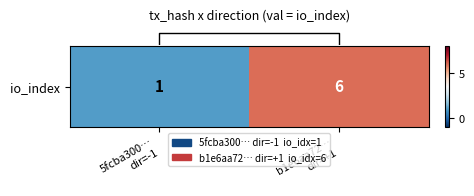

Reading left to right, list all the values displayed in this chart.

1	6